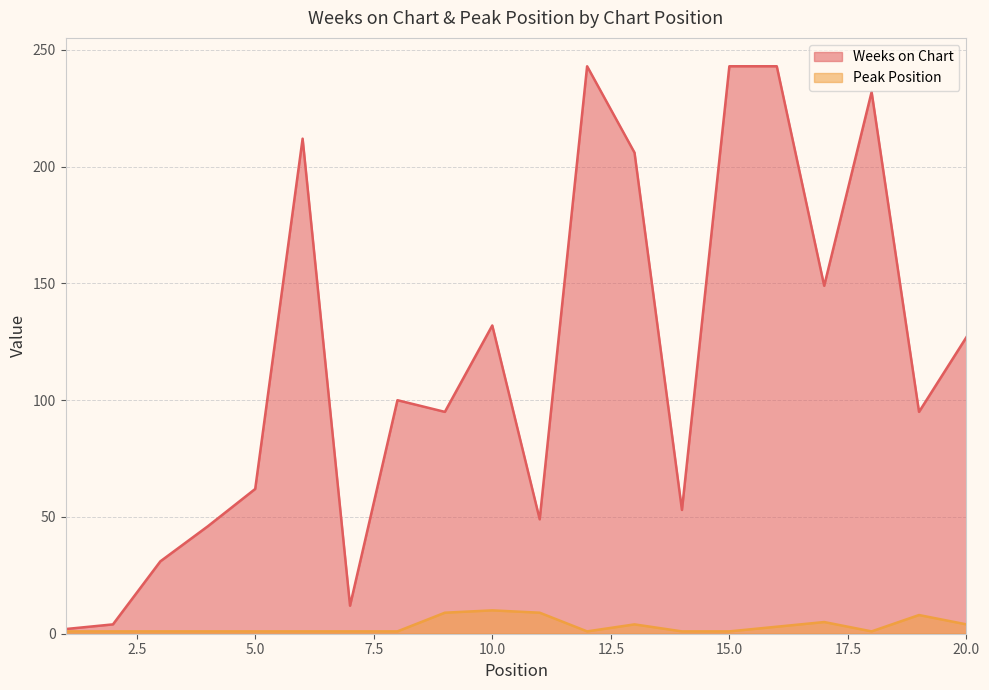

True or false: Weeks on Chart has a value of 46 at 4.

True